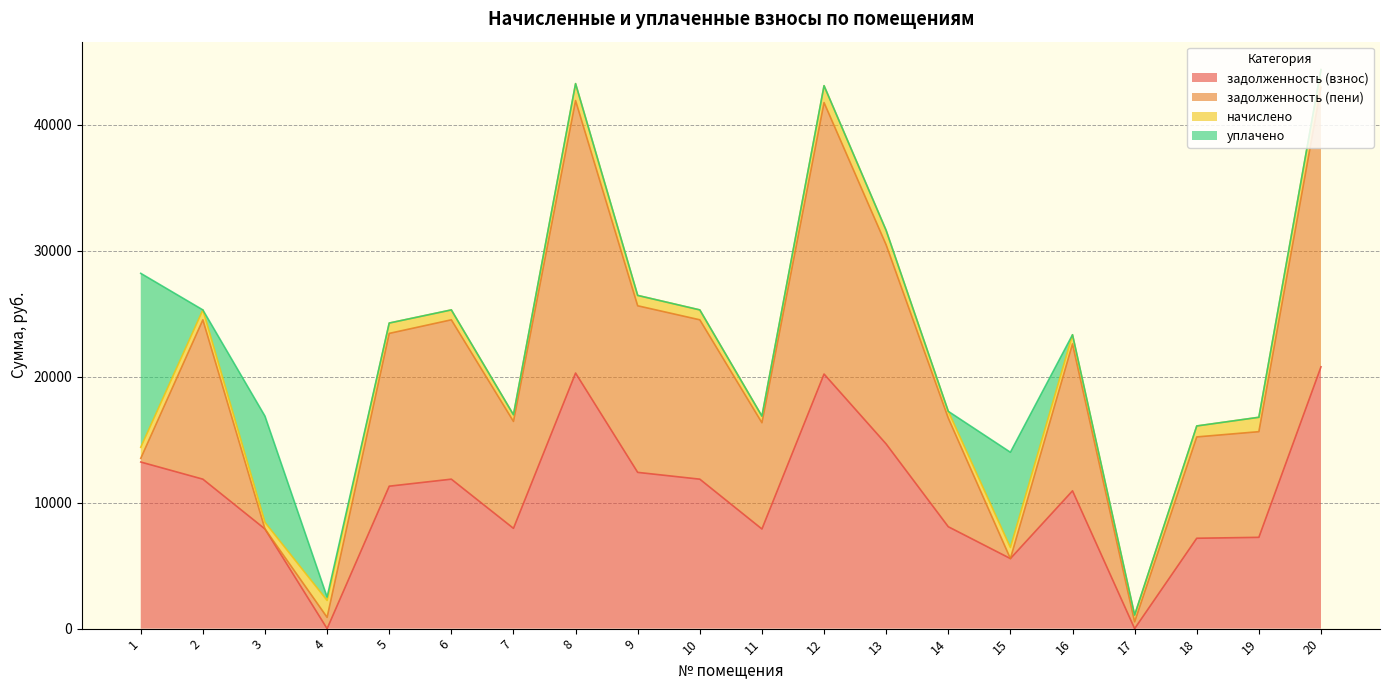

The value of задолженность (взнос) at 18 is 12529.5. True or false?

False